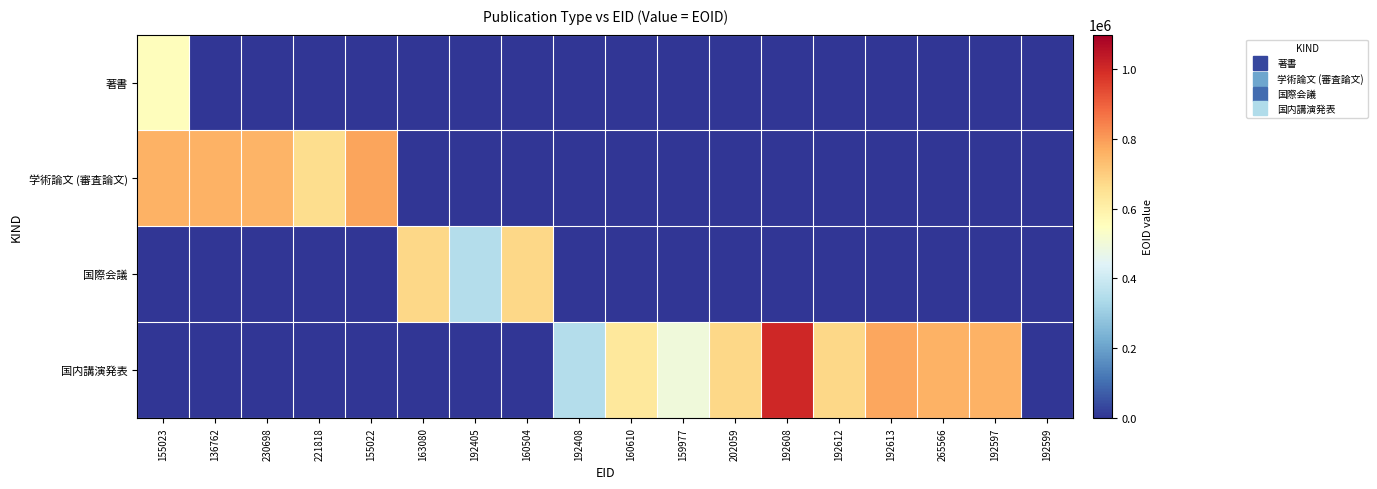

Between 192612 and 192613, which is larger?

192612